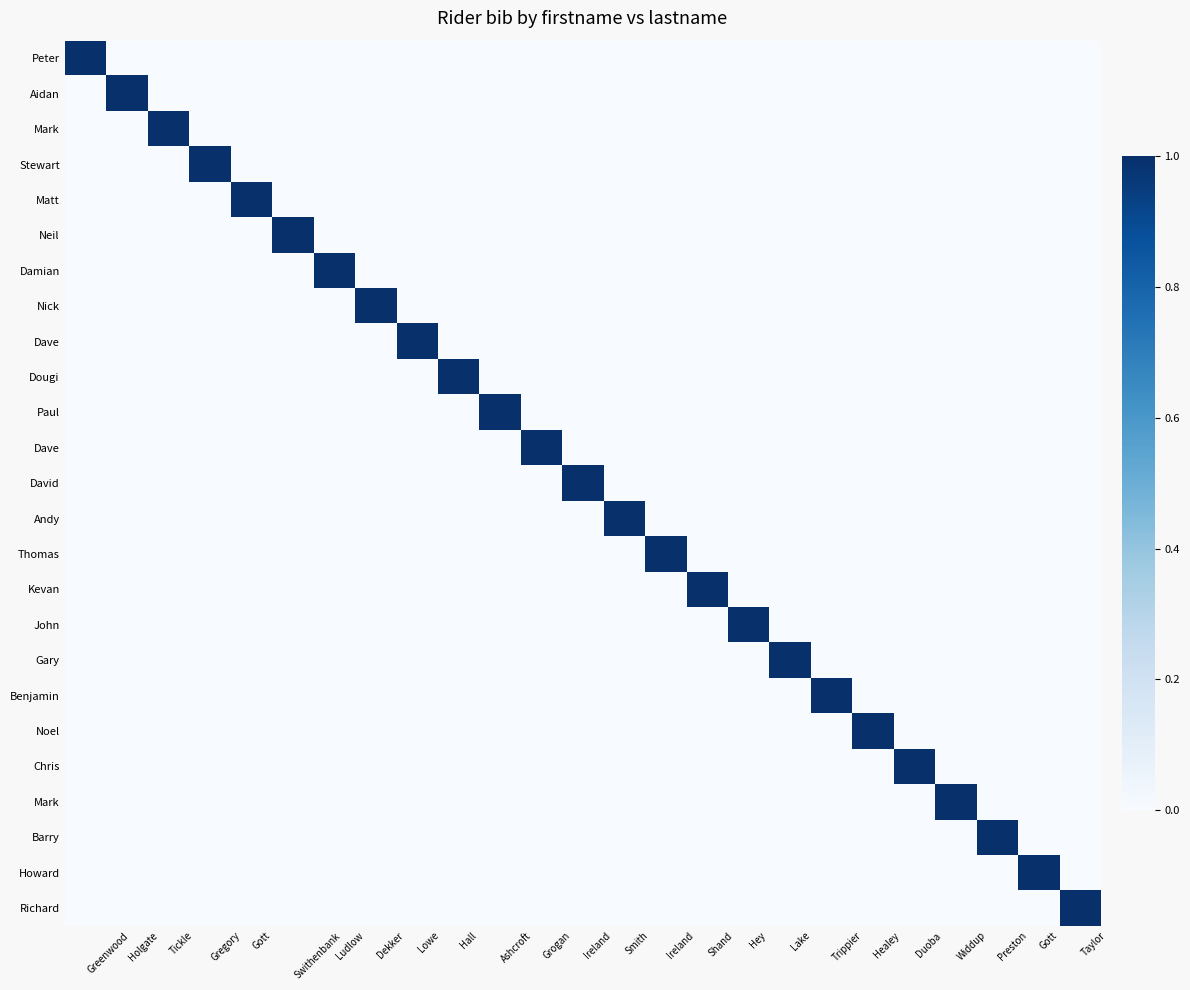

At which category does the chart reach its peak across all series?

Greenwood